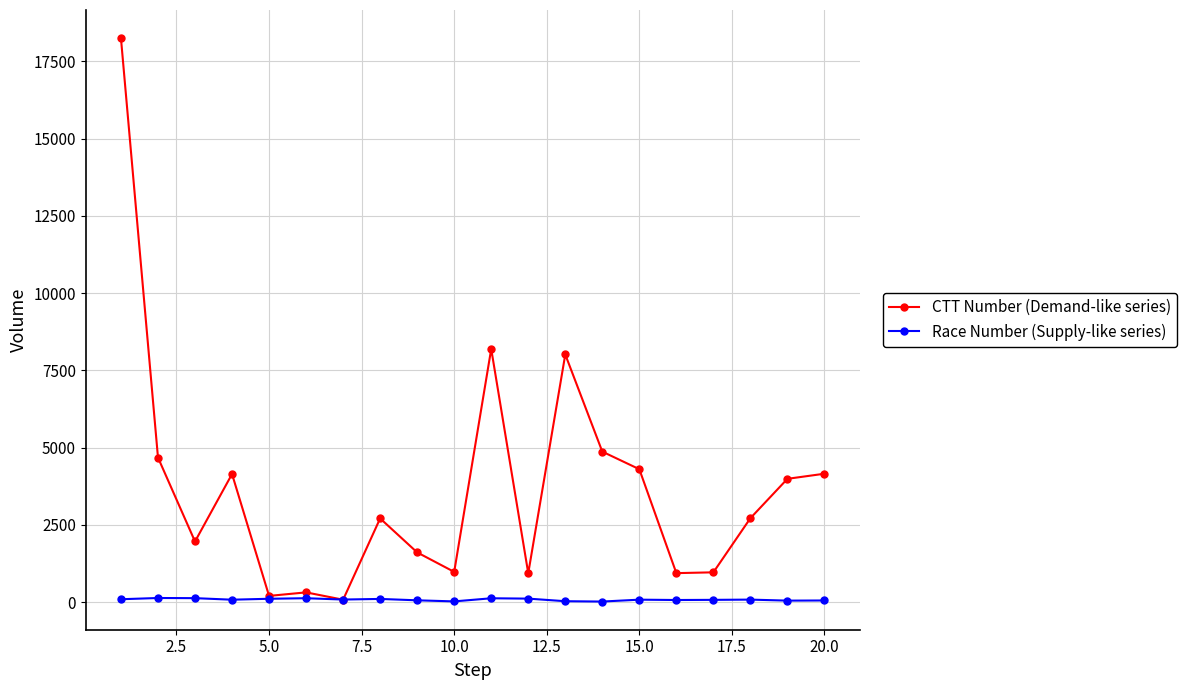

Which series has the widest spread of values?

CTT Number (Demand-like series)